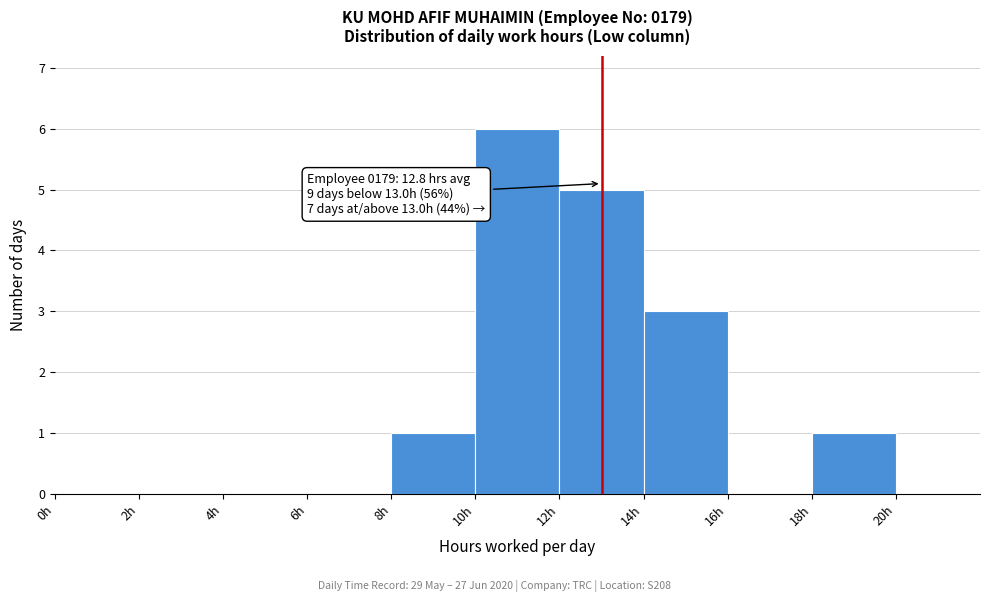

Over which range of the x-axis is the bar tallest?

10 to 12